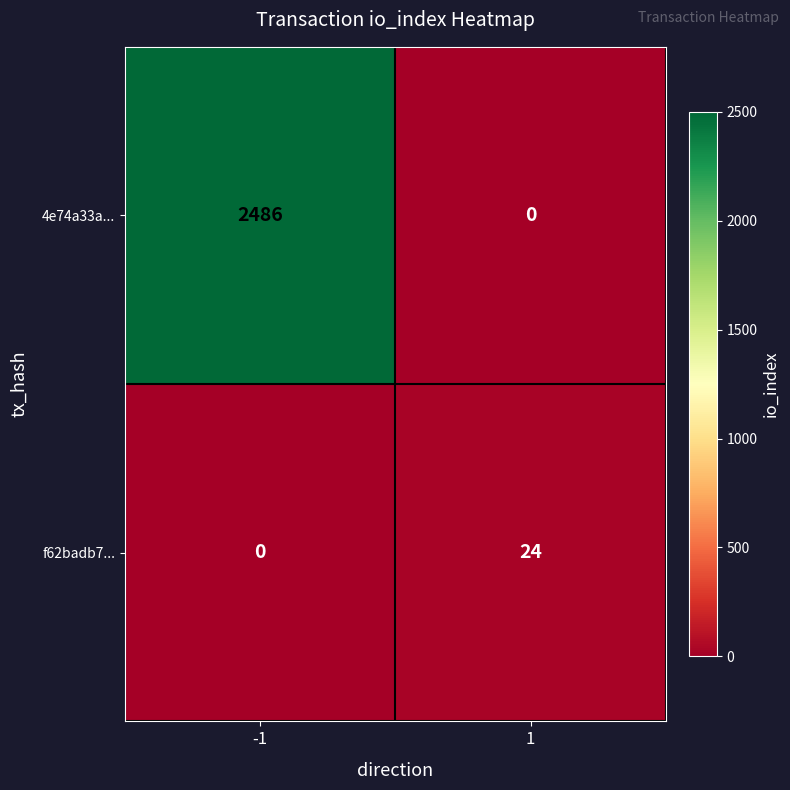

What is the average value of the f62badb7... series?

12